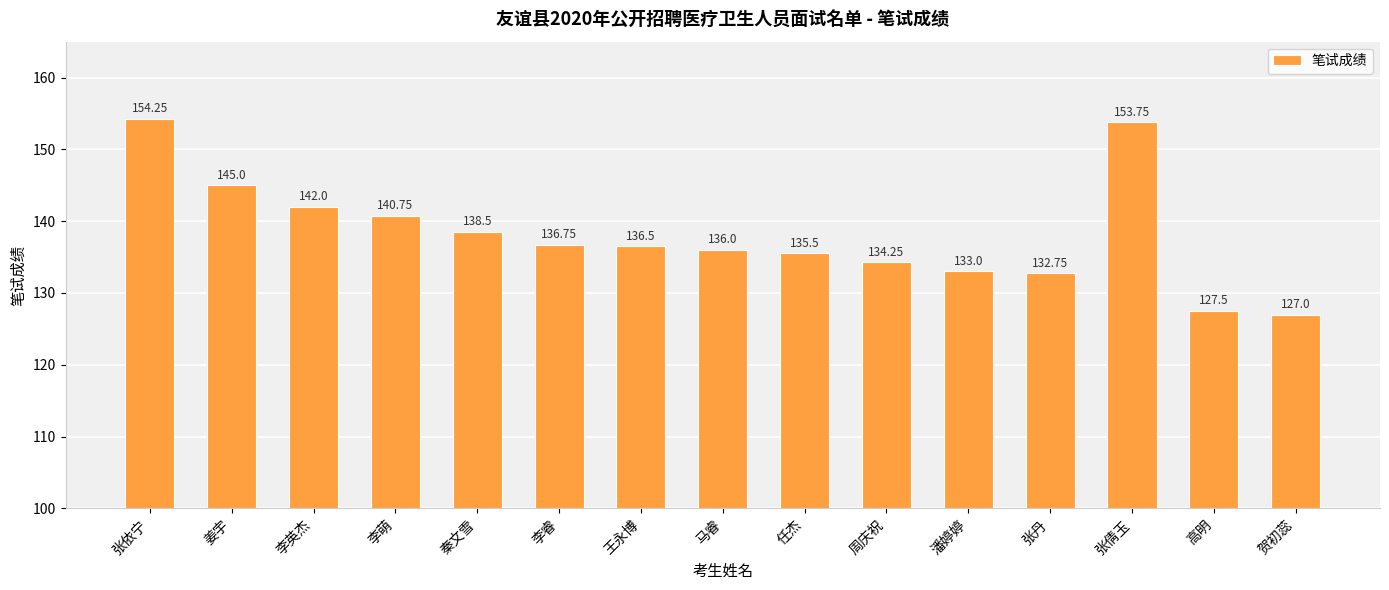

The value at 任杰 is 196.7. True or false?

False